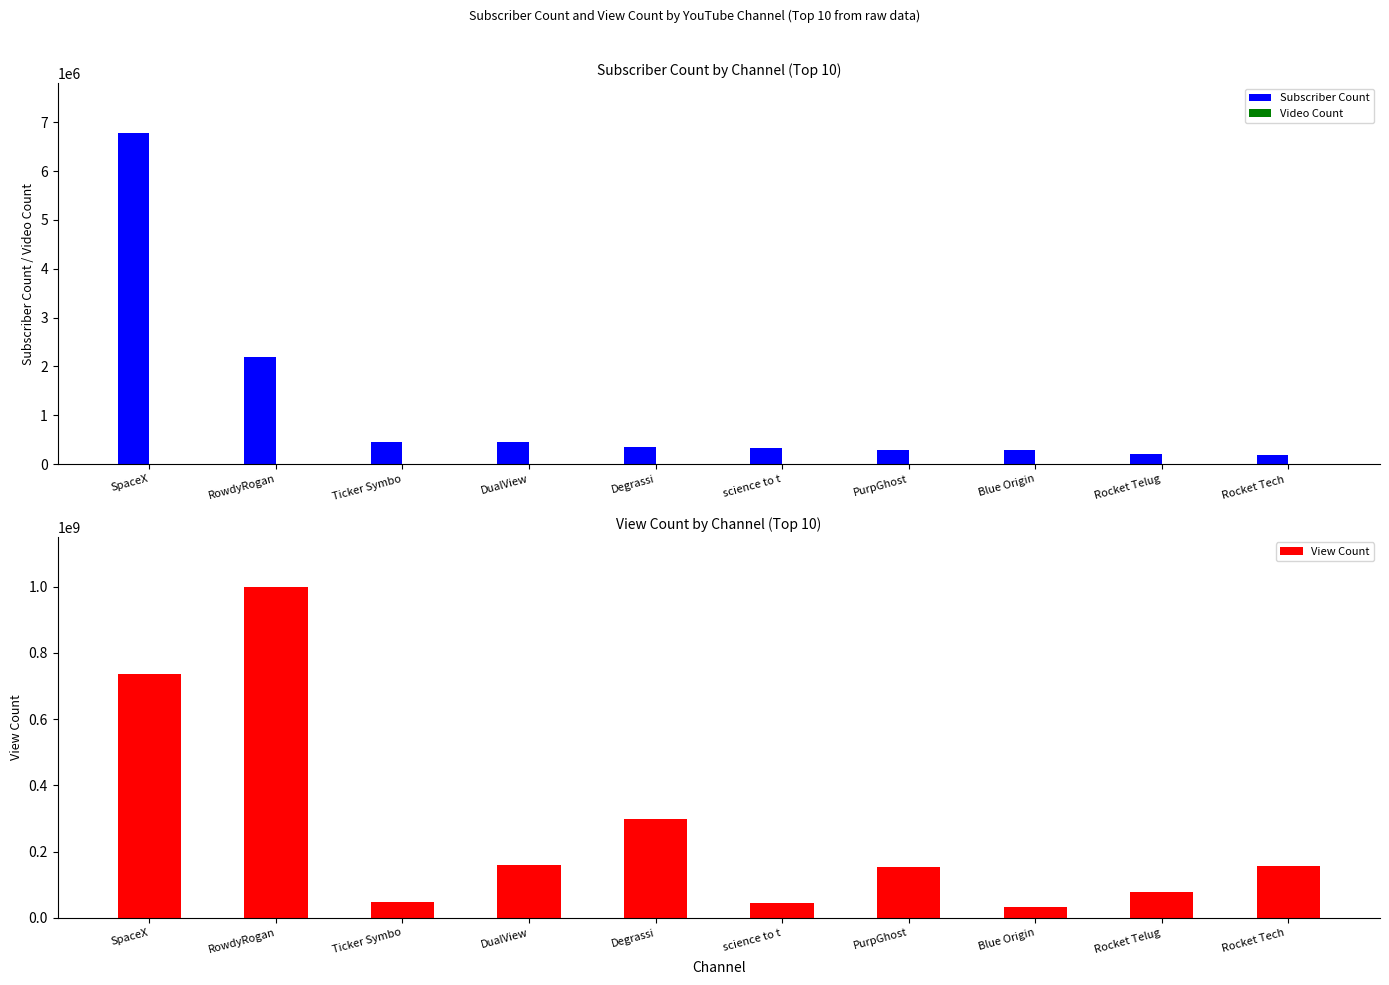

How many values in the Video Count series are below 1087?

5